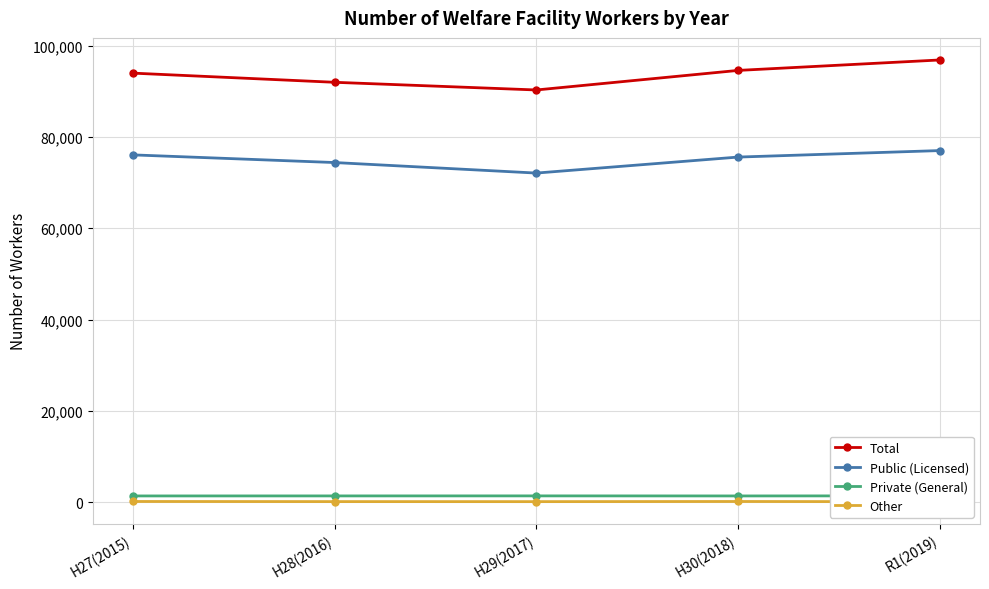

How many series are shown in this chart?

4